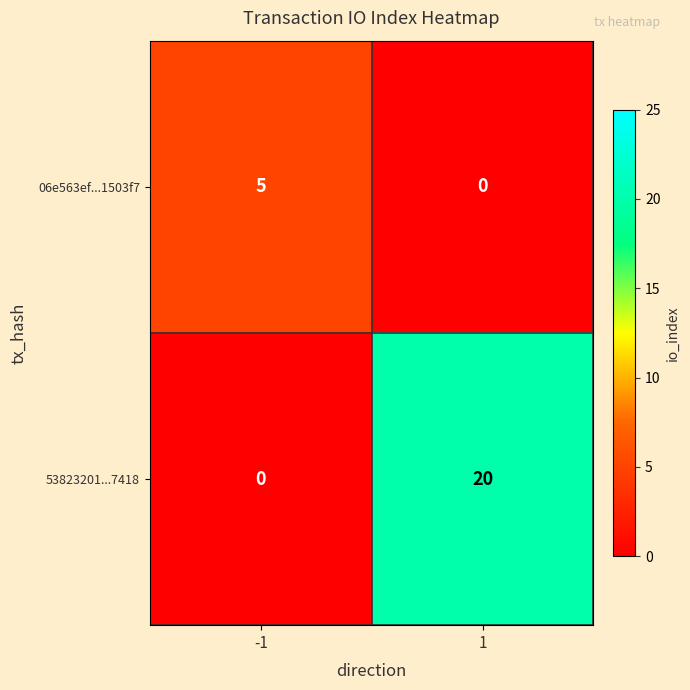

Which series changed the most between -1 and 1?

53823201...7418